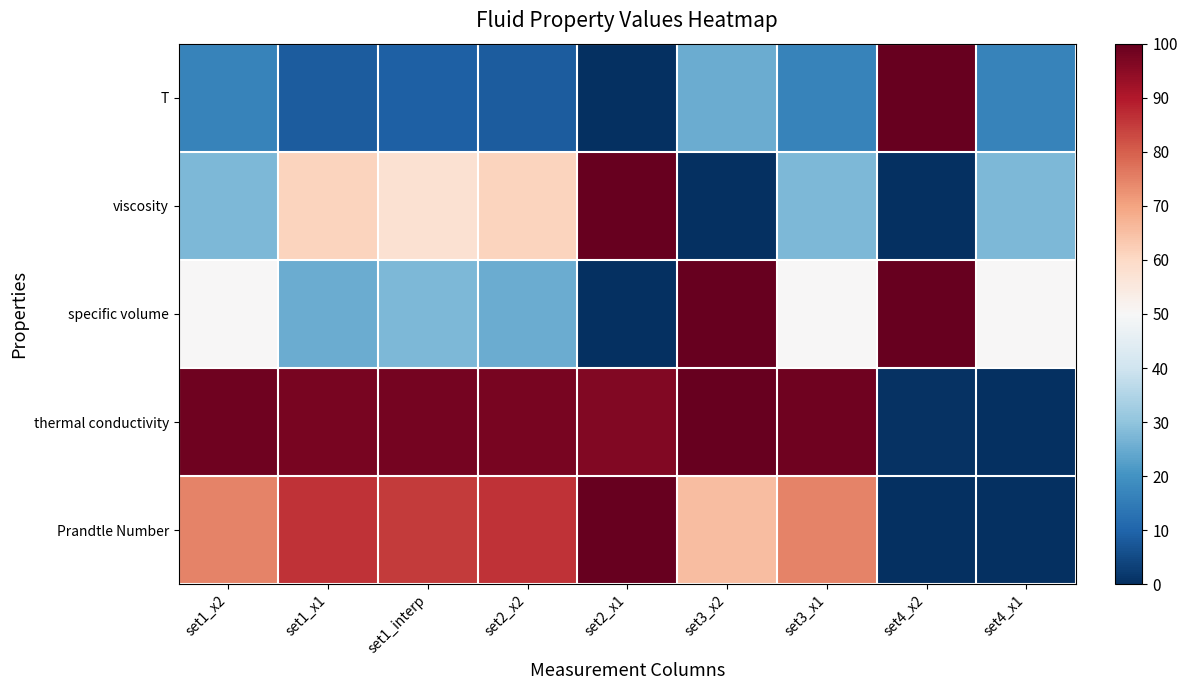

Which series has the largest total across all categories?

thermal conductivity